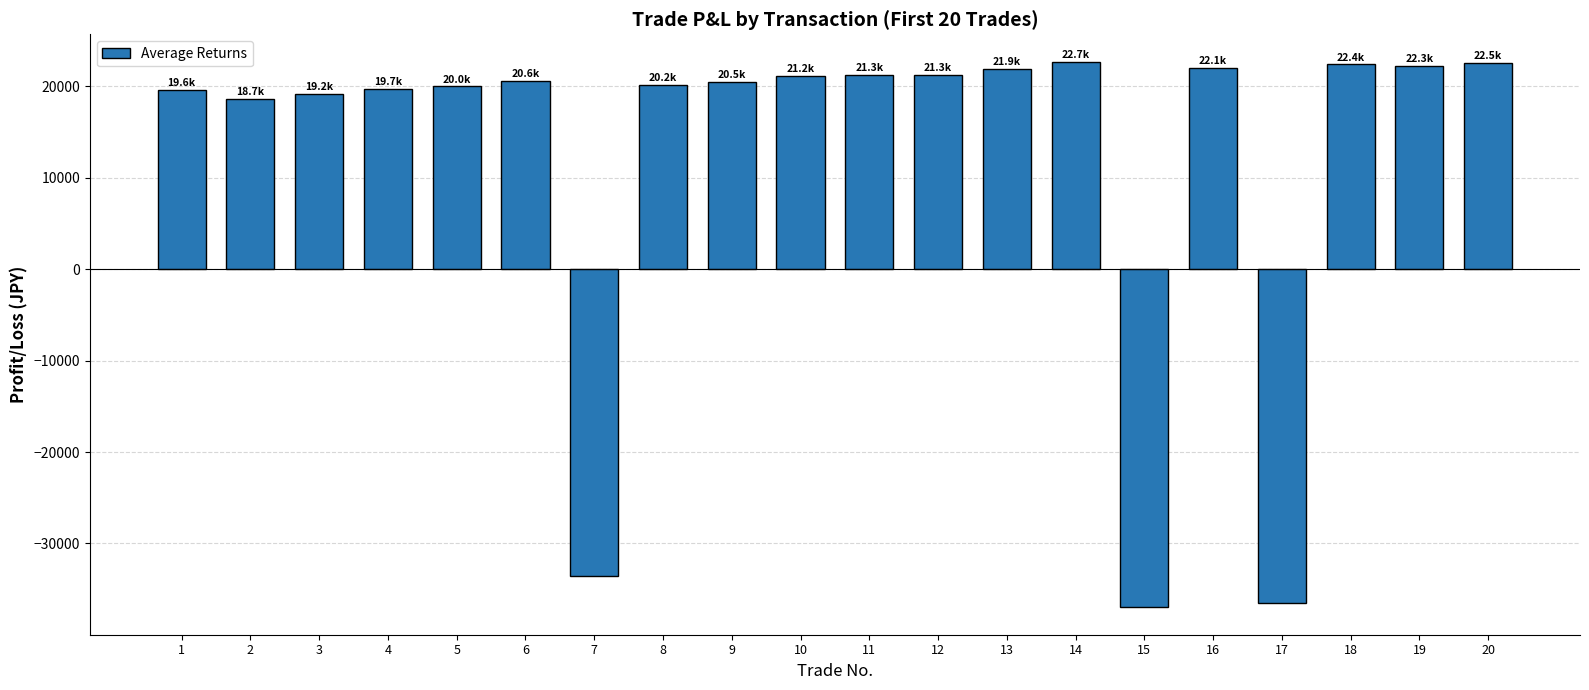

What is the maximum value shown in the chart?

22710.0